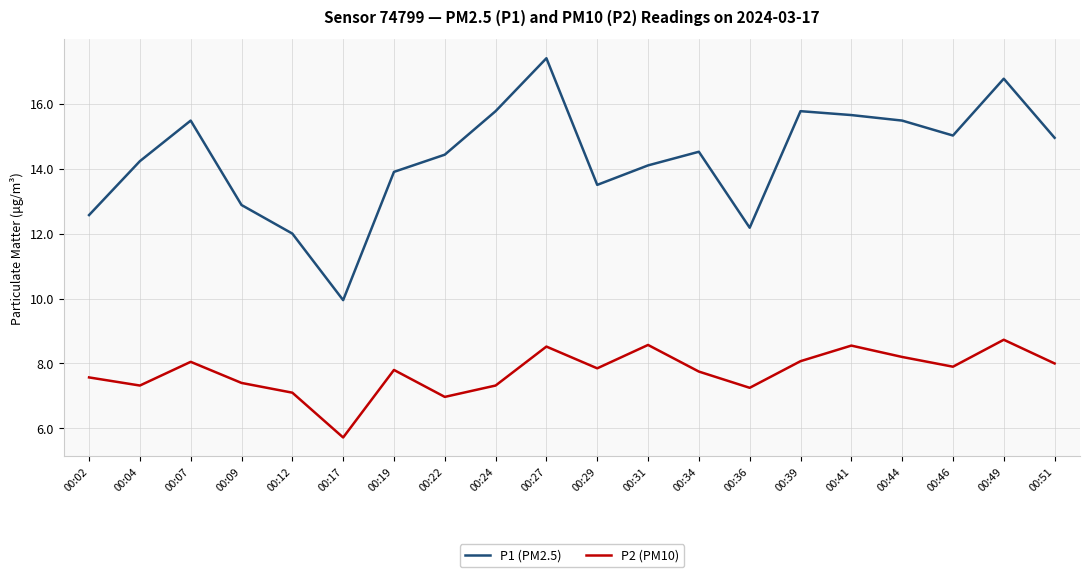

True or false: P1 (PM2.5) and P2 (PM10) intersect in this chart.

False